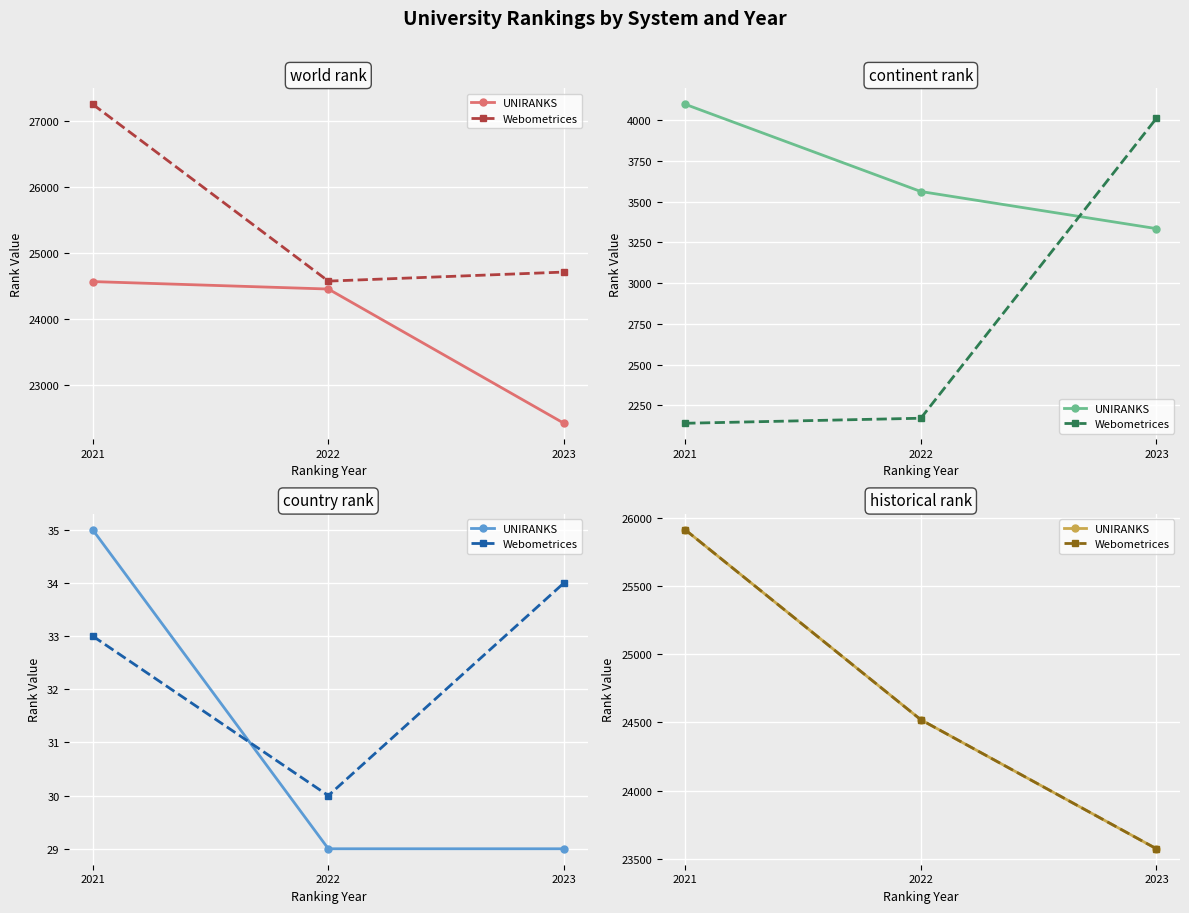

At which label does Webometrices first exceed 24520?

2021